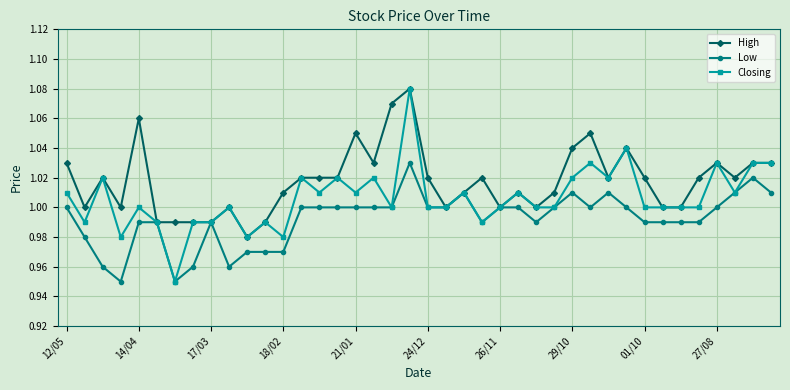

List the series in order of their overall mean, highest first.

High, Closing, Low